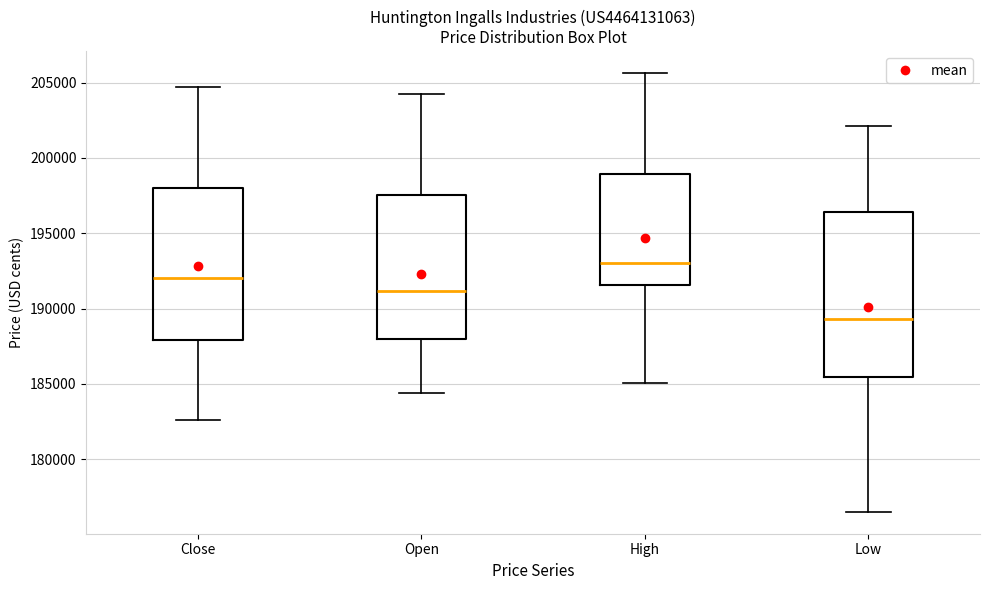

Which box's median line is the highest?

High